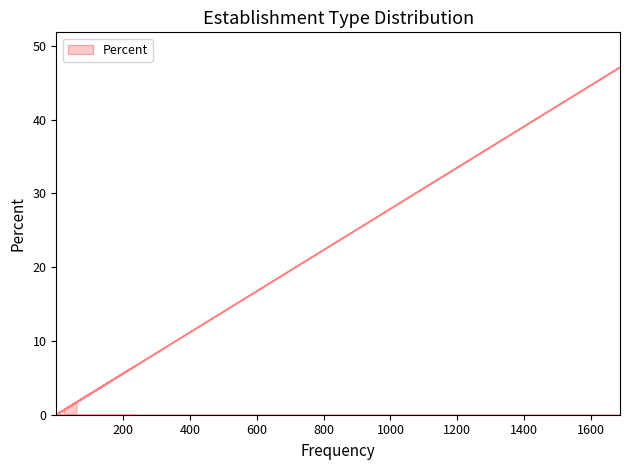

What is the label of the 13th point from the right?

799